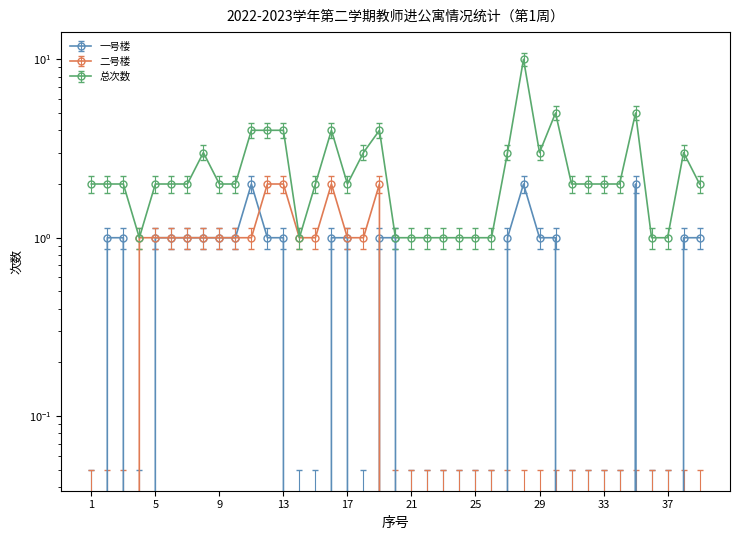

Rank the categories by 总次数 value from lowest to highest.

4, 14, 20, 21, 22, 23, 24, 25, 26, 36, 37, 1, 2, 3, 5, 6, 7, 9, 10, 15, 17, 31, 32, 33, 34, 39, 8, 18, 27, 29, 38, 11, 12, 13, 16, 19, 30, 35, 28